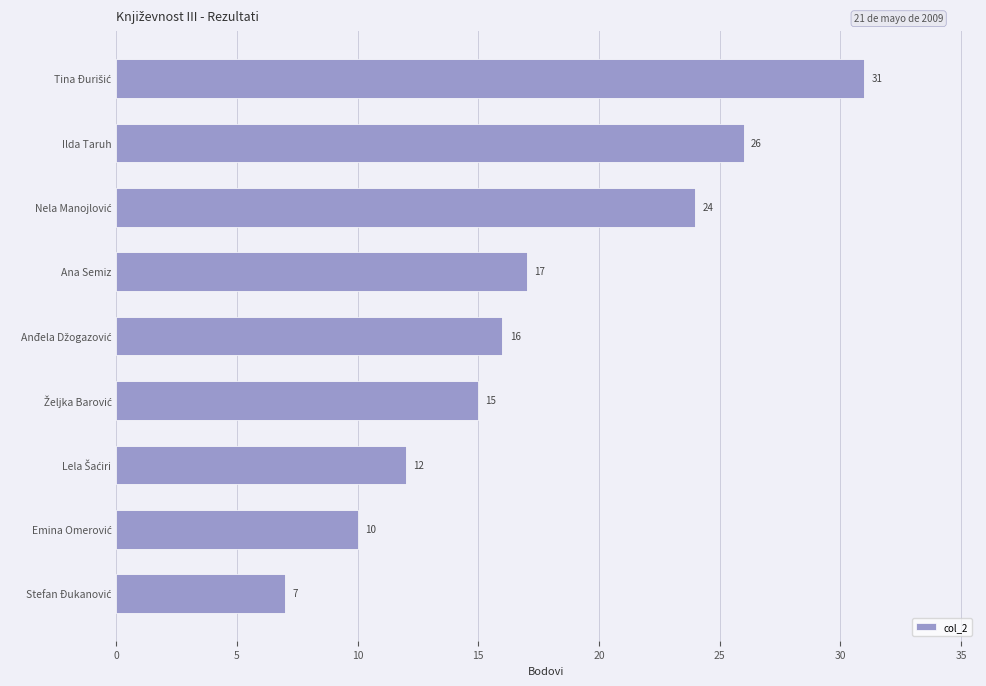

Reading bottom to top, what are all the values shown in this chart?

7	10	12	15	16	17	24	26	31